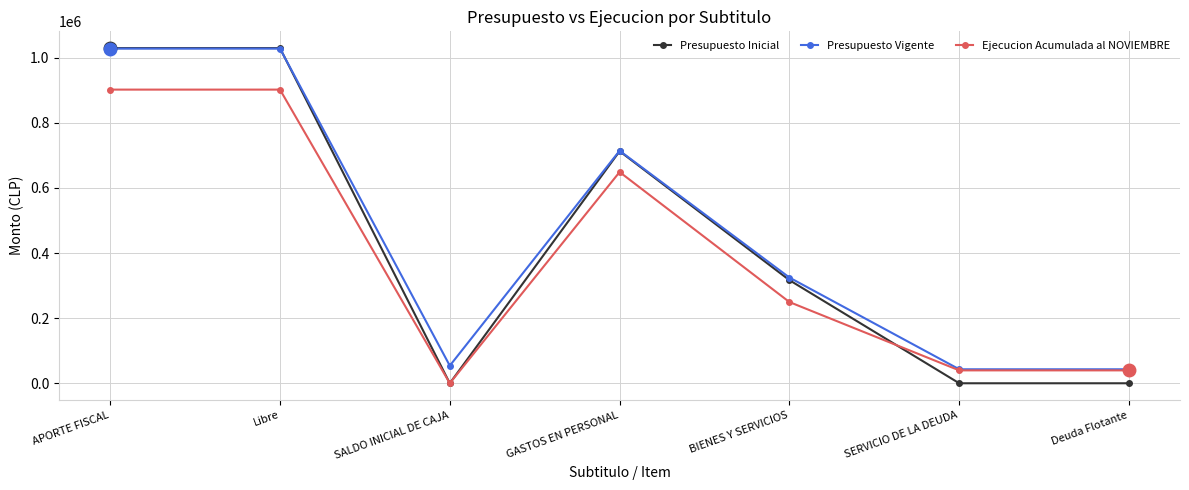

Is it true that Presupuesto Inicial equals -335530 at SALDO INICIAL DE CAJA?

False